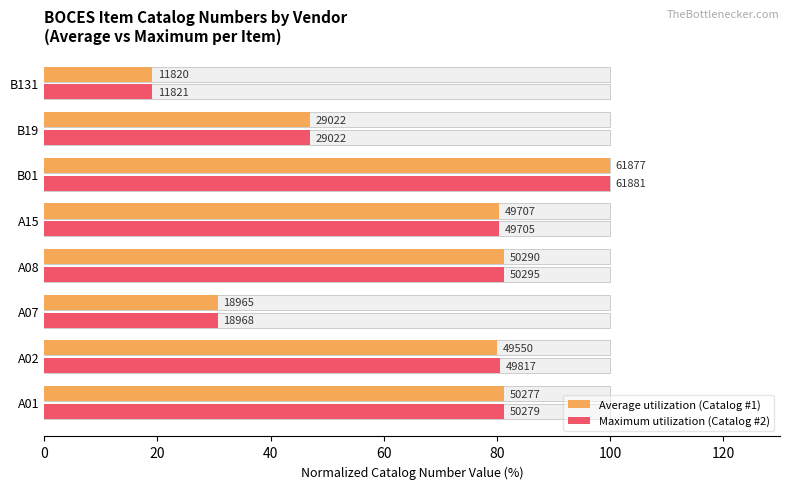

How many data points does each series have?

8